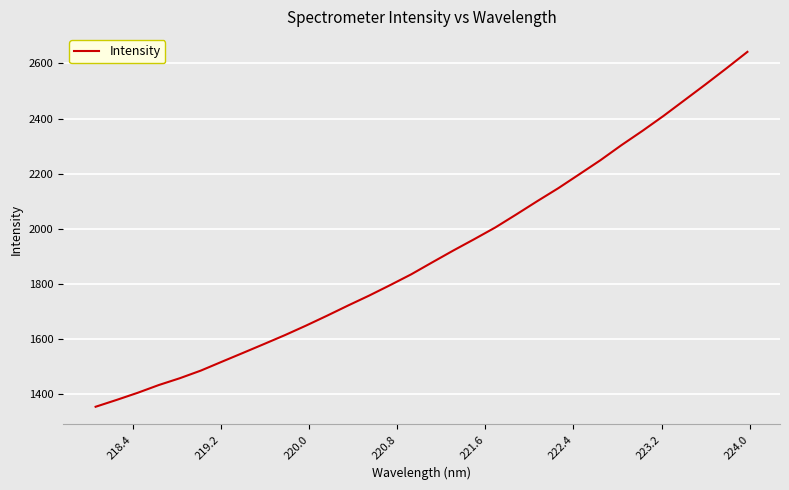

What is the maximum value shown in the chart?

2641.7